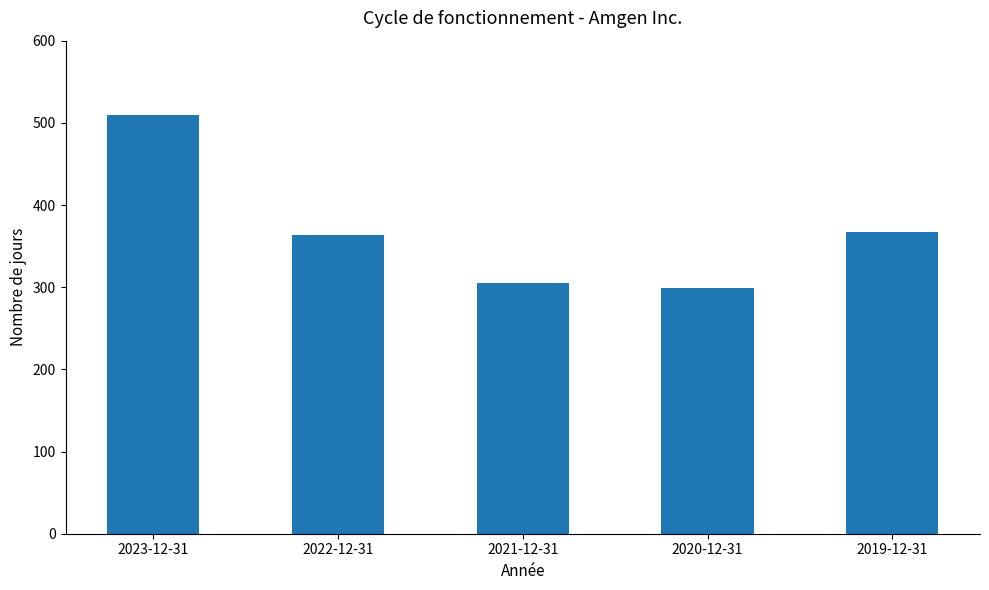

Reading left to right, what are all the values shown in this chart?

2023-12-31=510	2022-12-31=363	2021-12-31=305	2020-12-31=299	2019-12-31=367